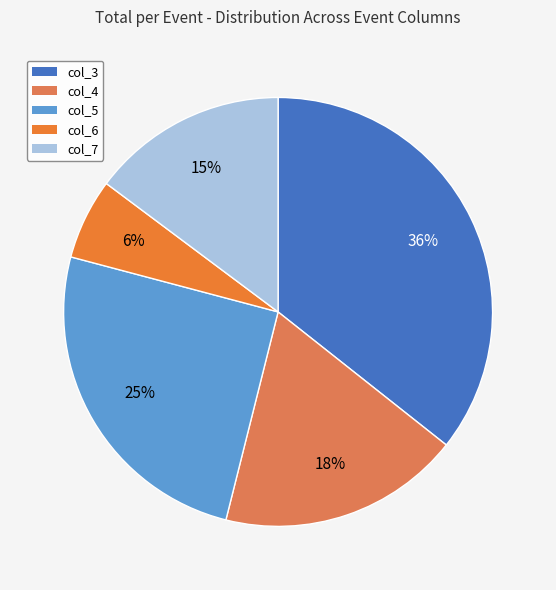

Is col_7 the majority of the pie?

No